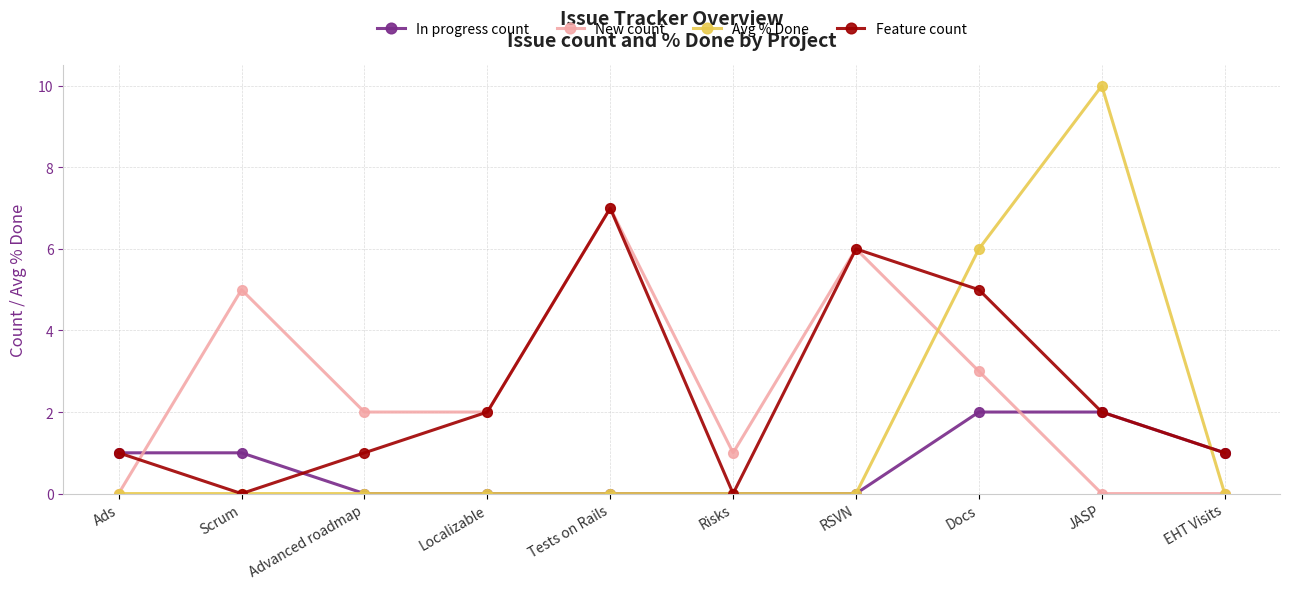

What are all the series names shown in the legend?

In progress count, New count, Avg % Done, Feature count